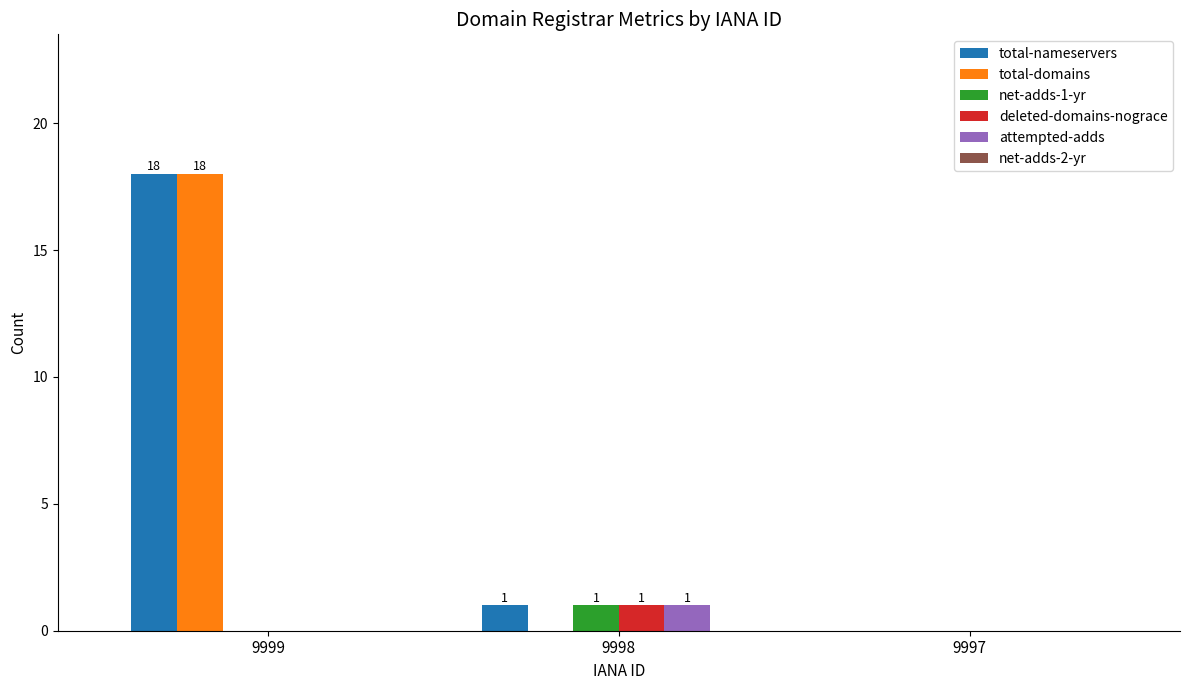

Is the value of net-adds-1-yr at 9997 greater than the value of deleted-domains-nograce at 9998?

No